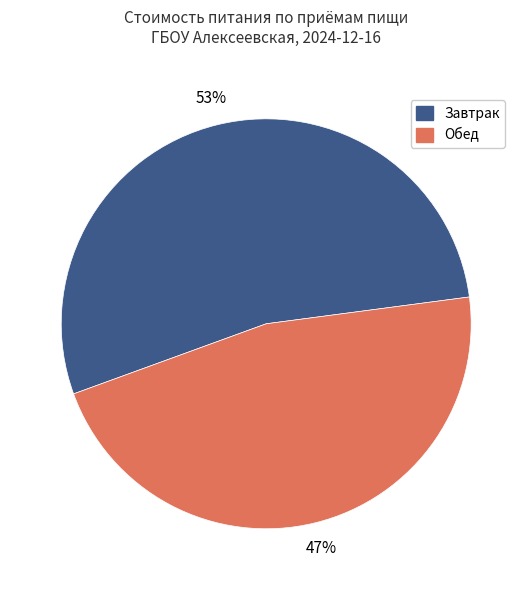

True or false: Обед accounts for 47% of the total.

True